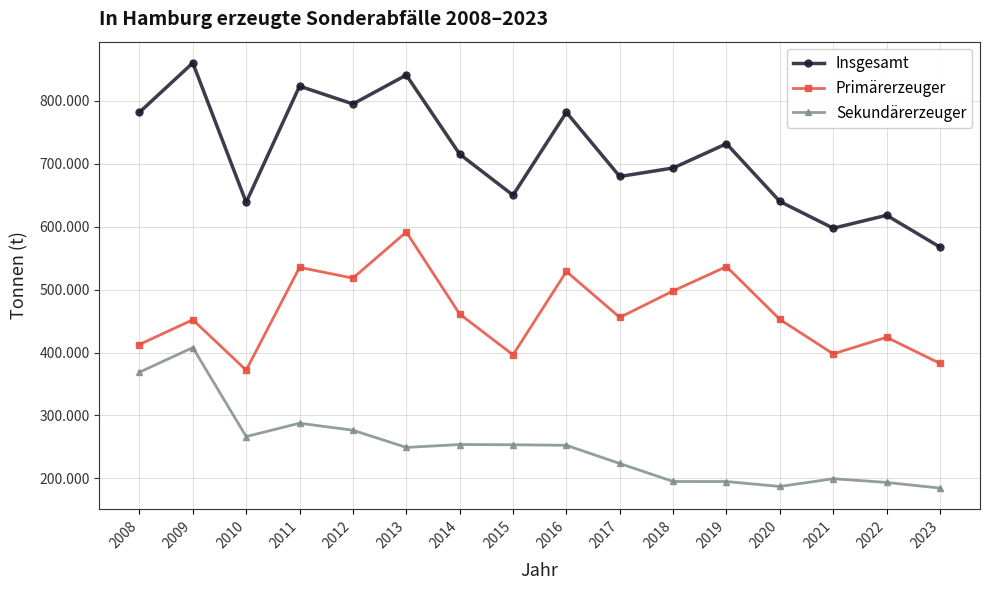

List the series in order of their overall mean, highest first.

Insgesamt, Primärerzeuger, Sekundärerzeuger